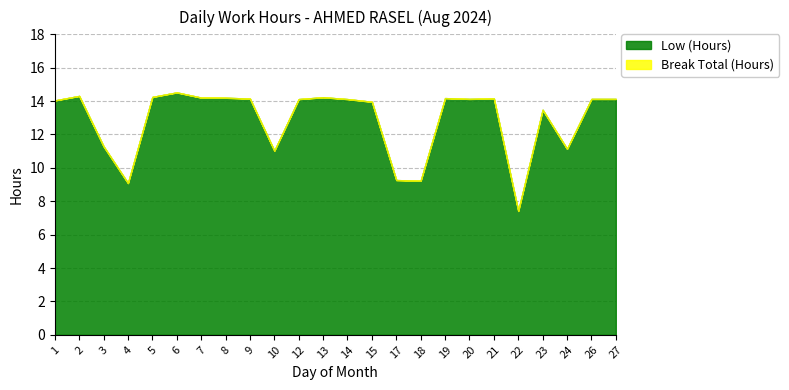

Rank the series at 27 from highest to lowest value.

Low (Hours), Break Total (Hours)